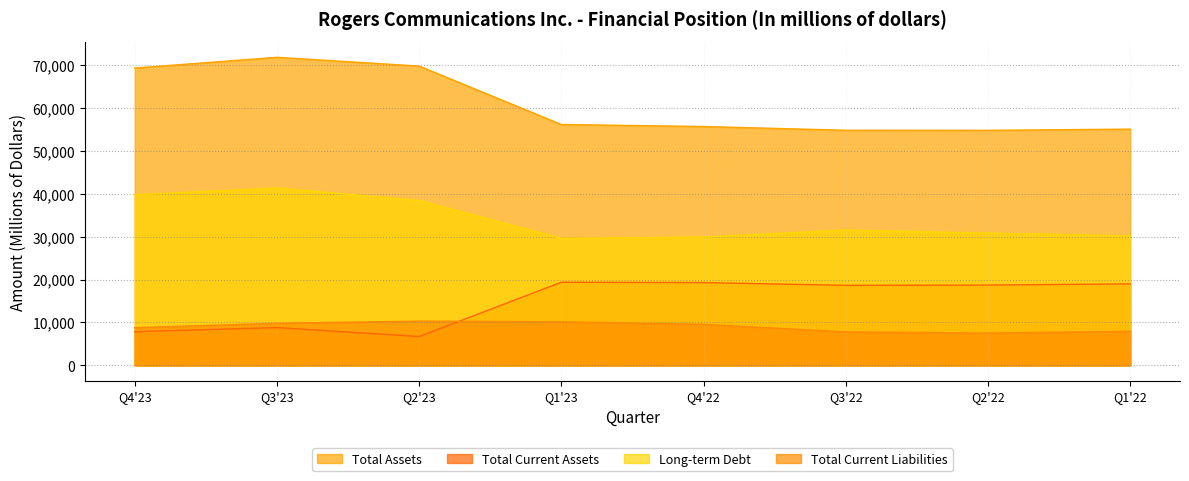

What are all the series names shown in the legend?

Total Assets, Total Current Assets, Long-term Debt, Total Current Liabilities